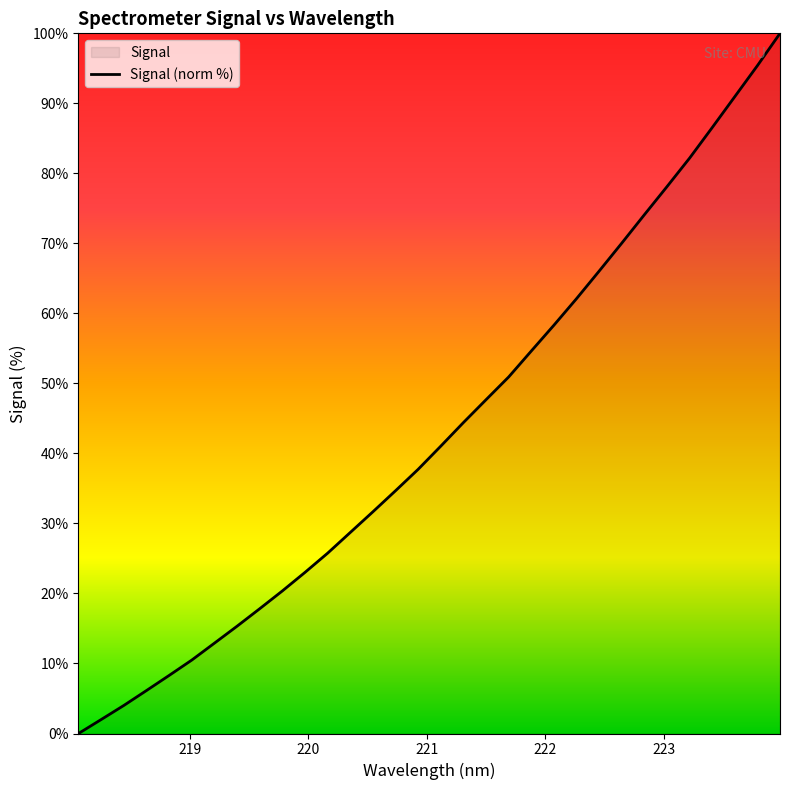

Does the chart display data point markers on the line(s)?

No